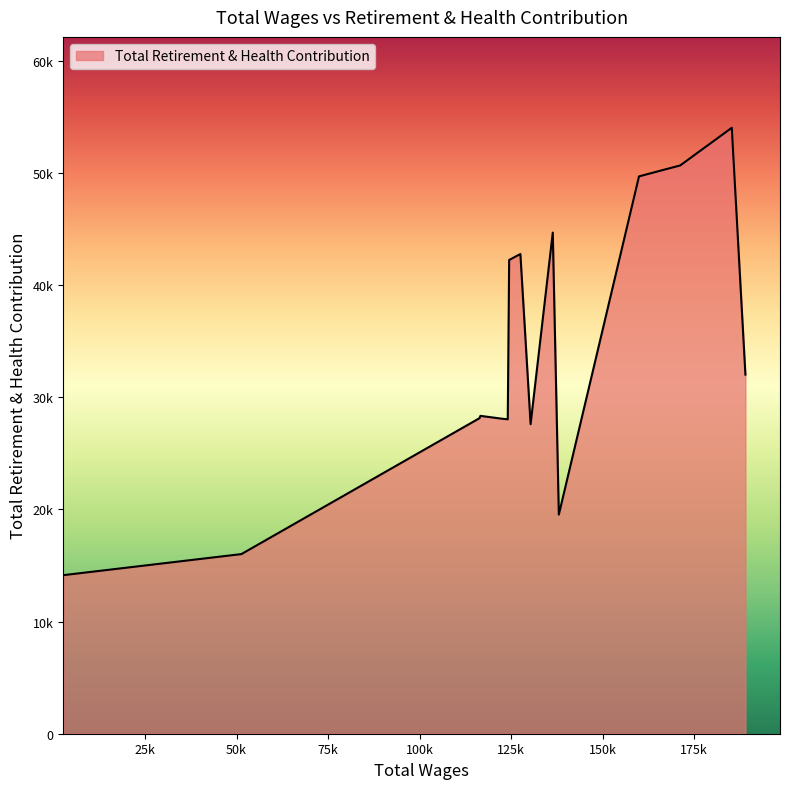

Reading left to right, transcribe all the data shown in this chart.

189041.0=32019	185316.0=54030	171221.0=50672	159963.0=49697	138056.0=19539	136401.0=44685	130338.0=27601	127548.0=42772	124483.0=42244	124100.0=28036	122264.0=28099	116632.0=28343	116381.0=28137	51320.0=16017	2748.0=14142